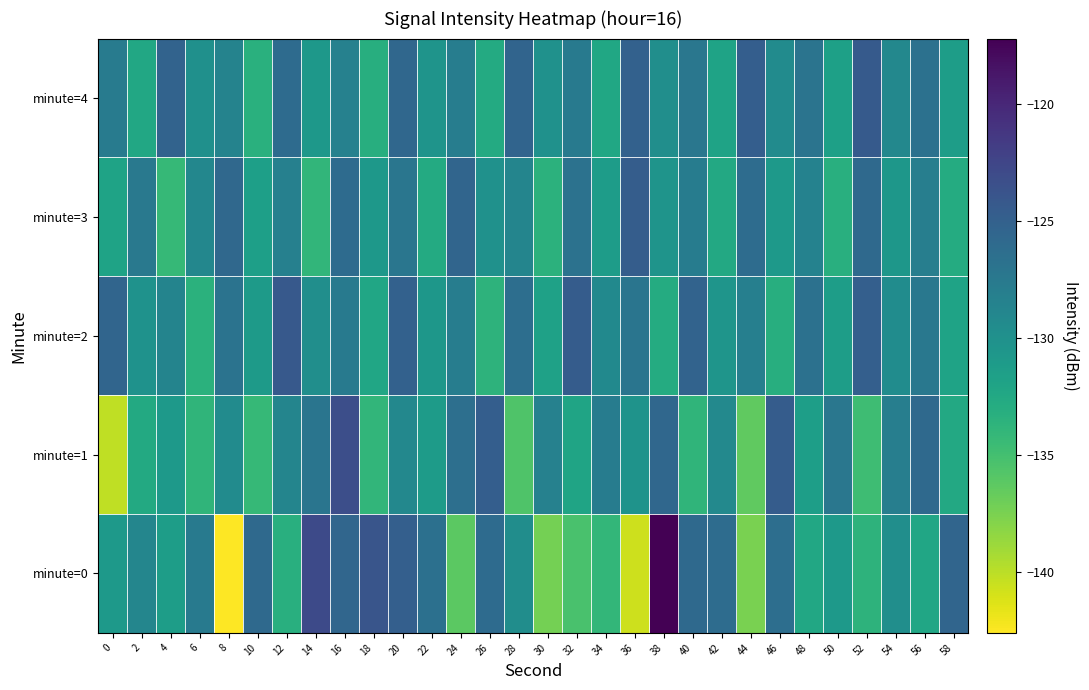

Which label corresponds to the largest value in the chart?

38